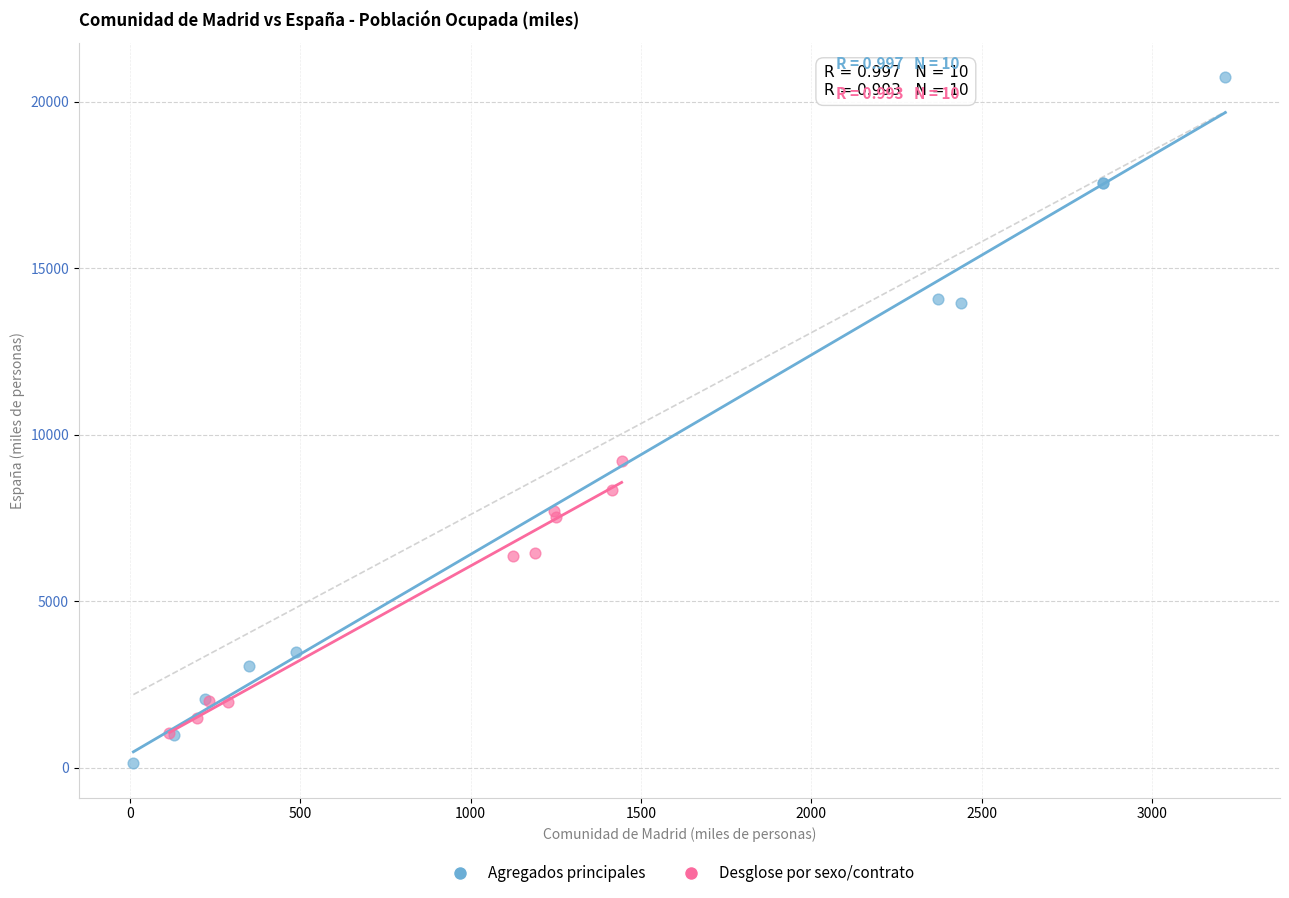

Which series reaches the maximum Y coordinate?

Agregados principales